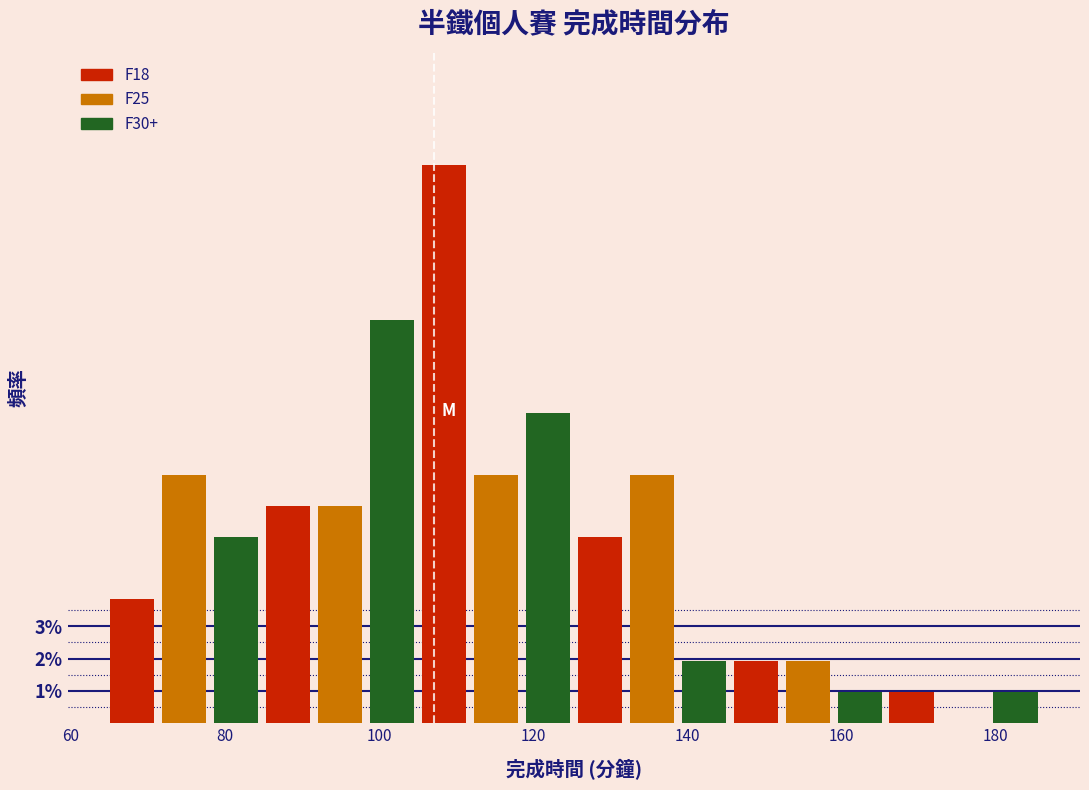

Read against the x-axis, roughly where is the centre of the tallest bar?

108